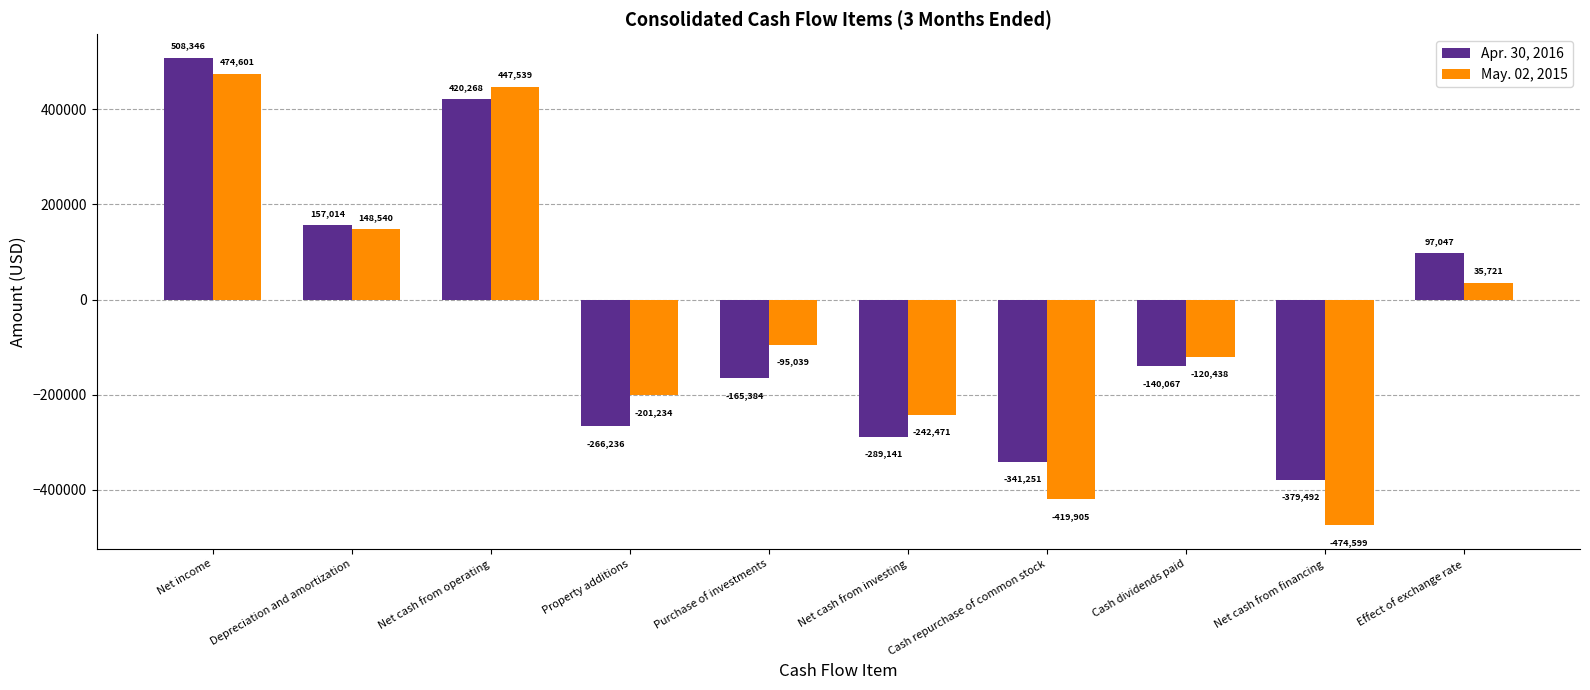

Which series has the largest range (max minus min)?

May. 02, 2015